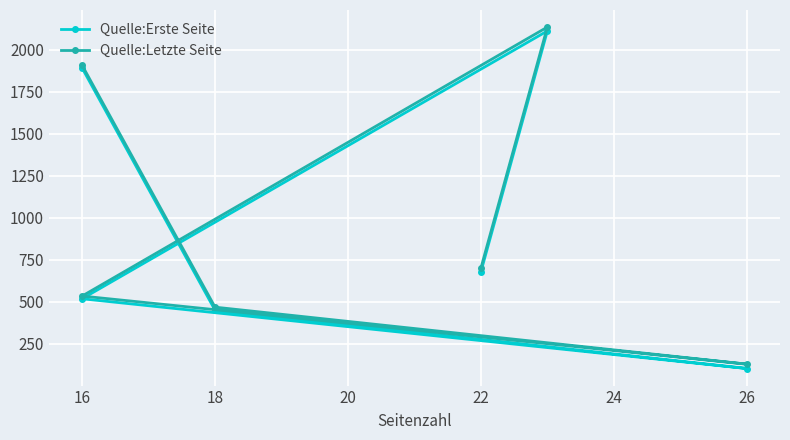

At which category does Quelle:Letzte Seite reach its first local valley?

26